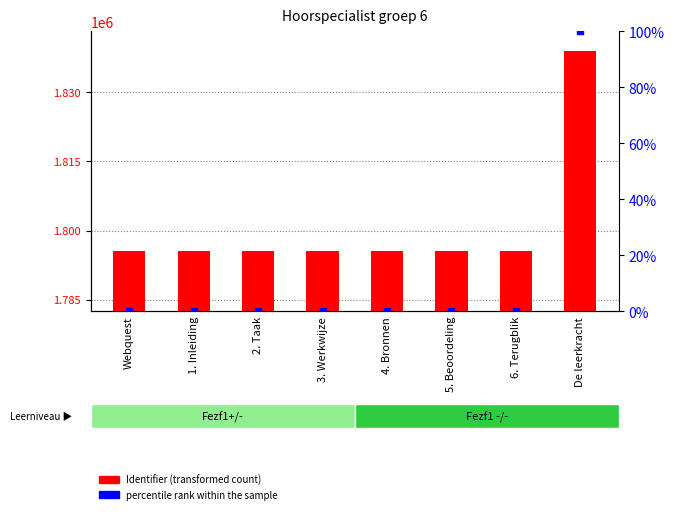

Which series contains the highest Y value?

Identifier (transformed count)